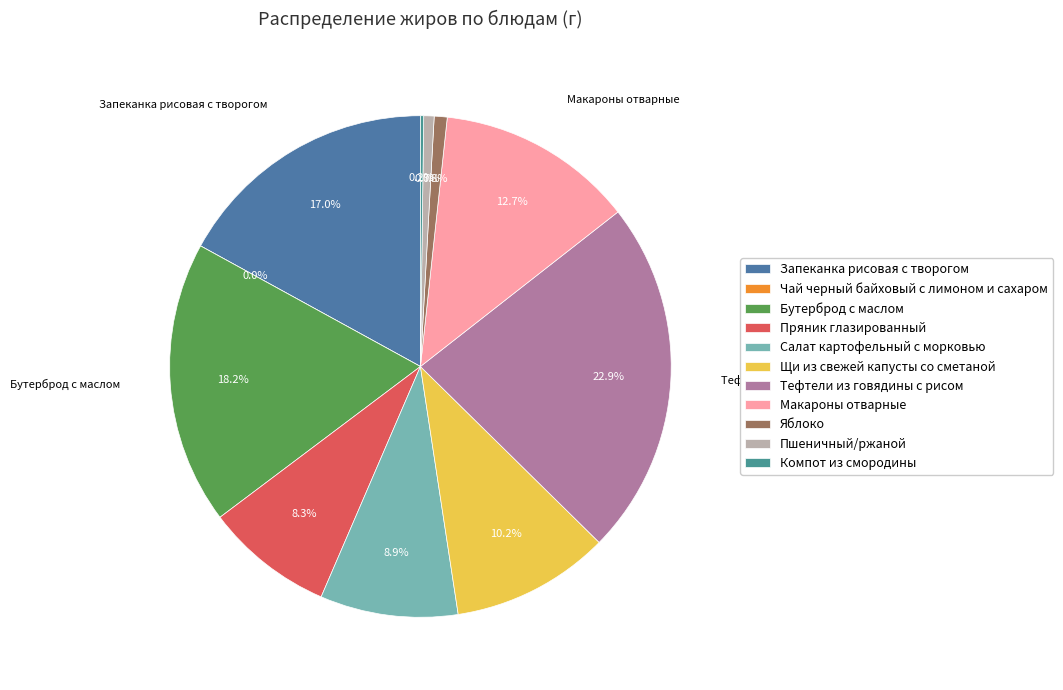

True or false: Салат картофельный с морковью accounts for 22% of the total.

False